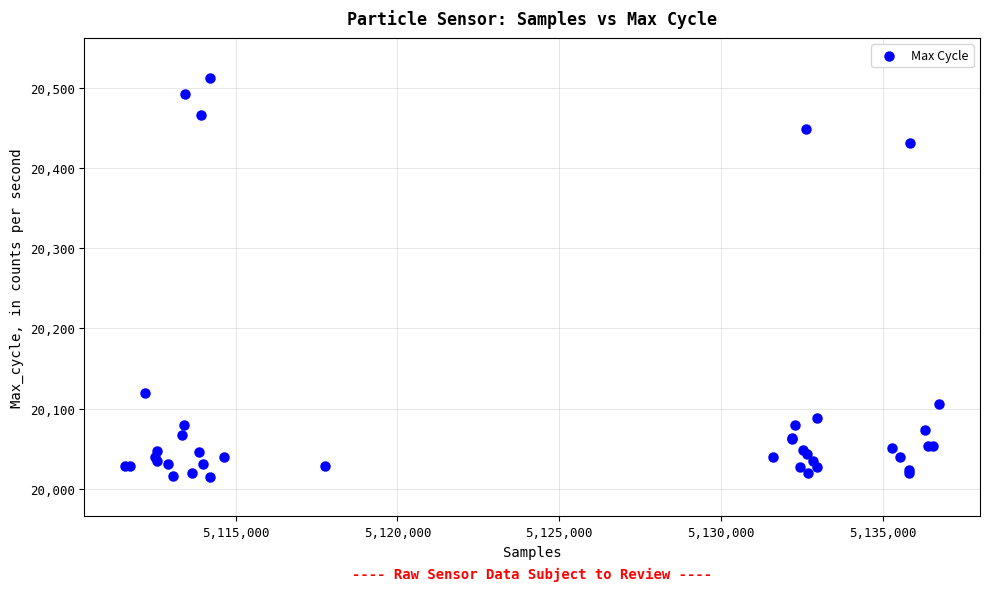

What Y value in the scatter plot is closest to 20264?

20119